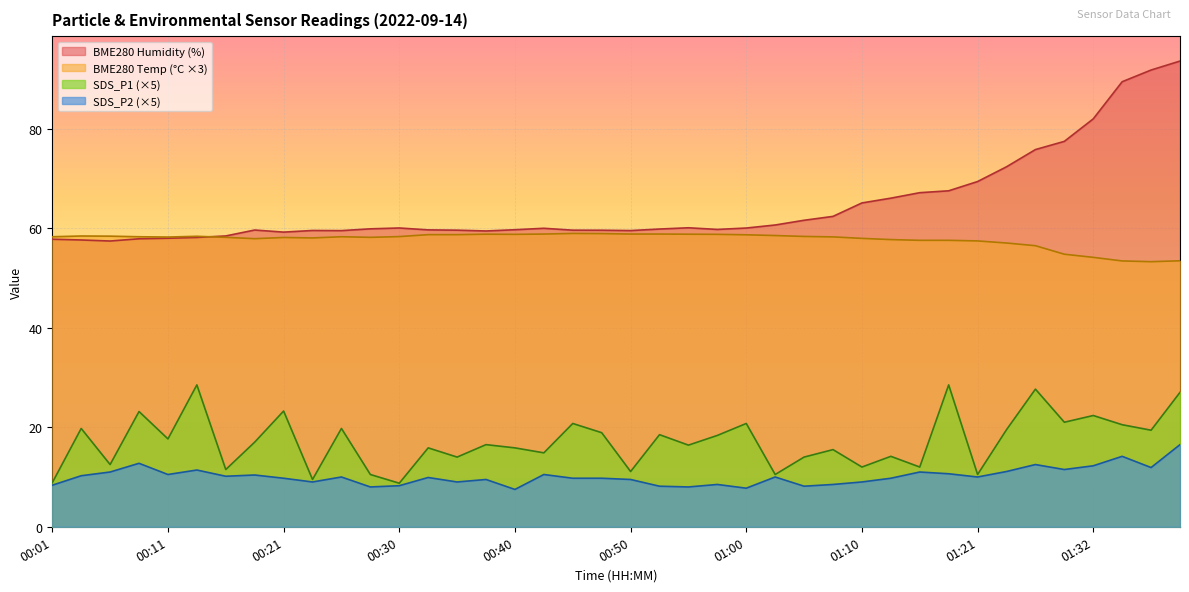

True or false: SDS_P2 and SDS_P1 intersect in this chart.

False